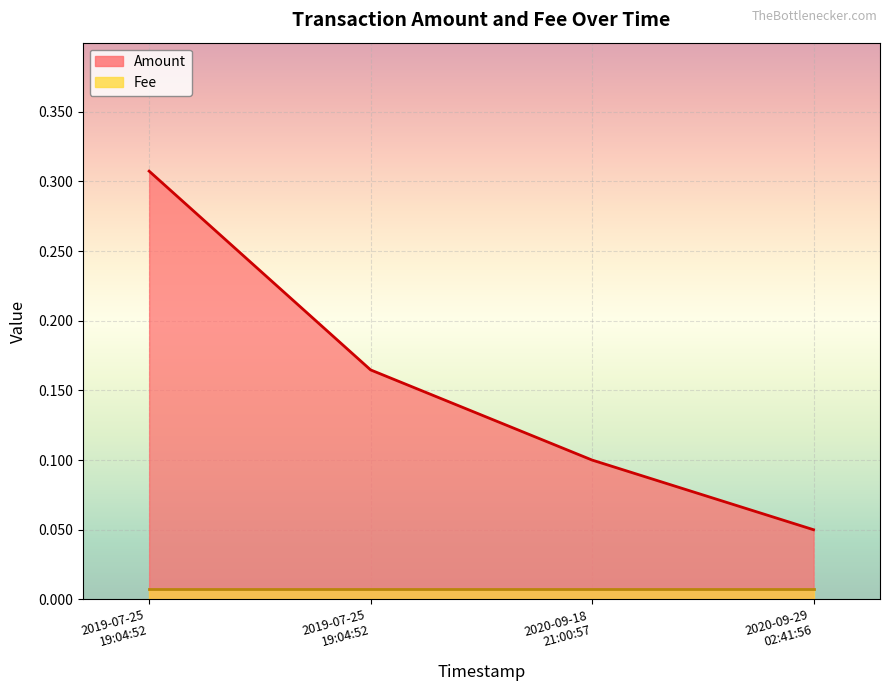

True or false: there are more than 2 points higher than both neighbors.

False